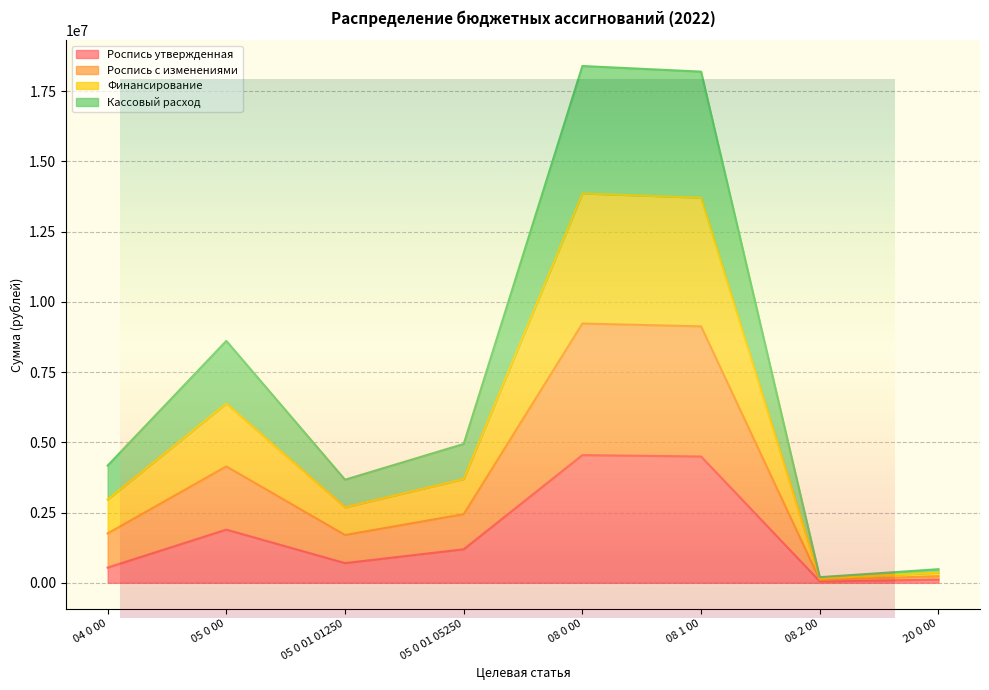

Which label corresponds to the largest value in the chart?

08 0 00